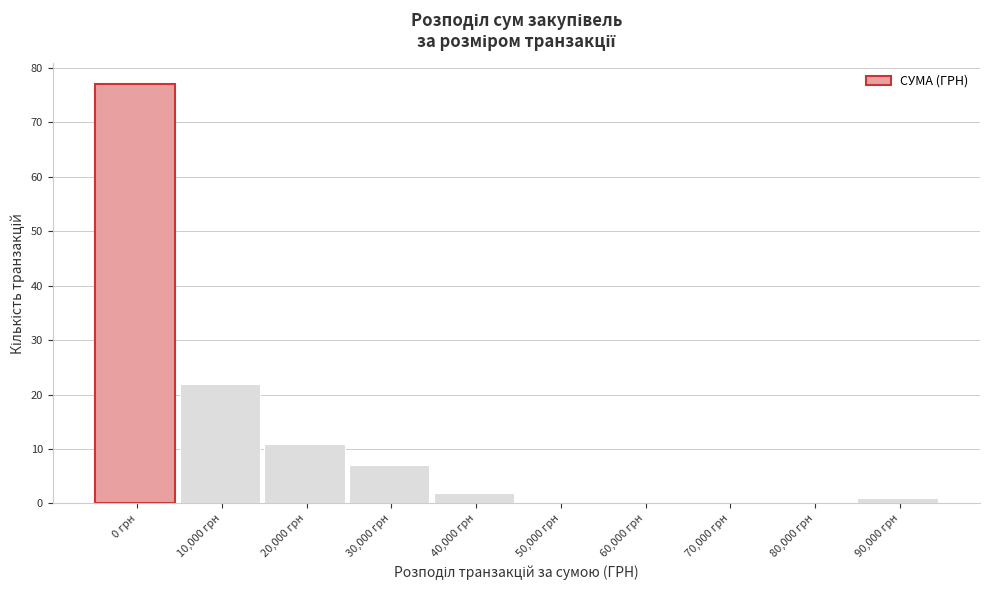

Reading right to left, list all the values displayed in this chart.

90,000 грн=1	80,000 грн=0	70,000 грн=0	60,000 грн=0	50,000 грн=0	40,000 грн=2	30,000 грн=7	20,000 грн=11	10,000 грн=22	0 грн=77